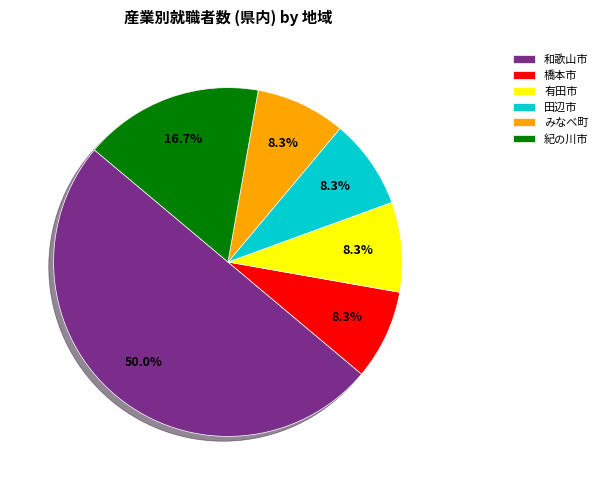

What portion of the pie excludes みなべ町?

91.7%